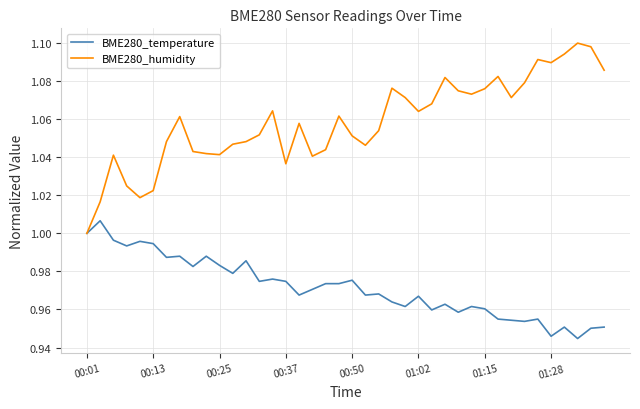

Rank the series by their average value, from lowest to highest.

BME280_temperature, BME280_humidity